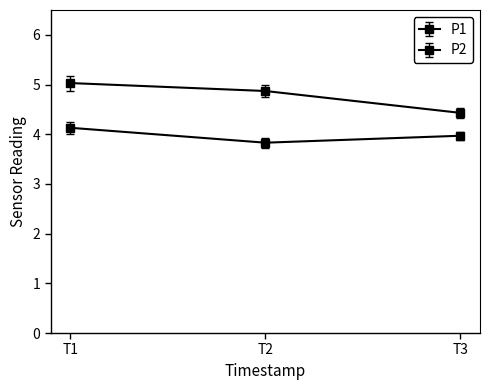

Count the number of categories in the chart.

3